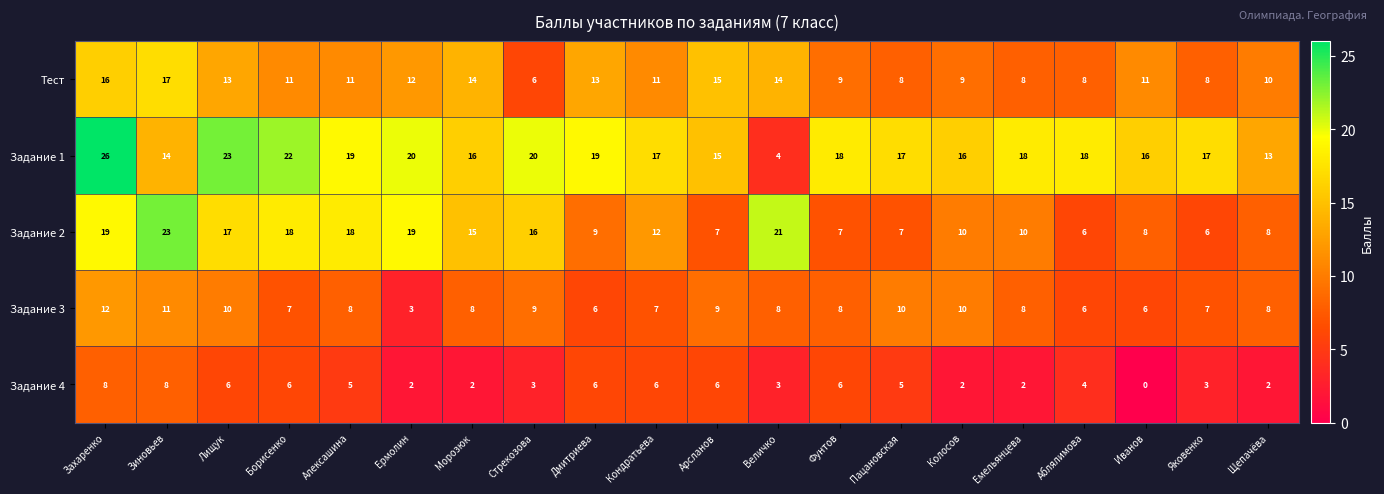

Which series has the widest spread of values?

Задание 1